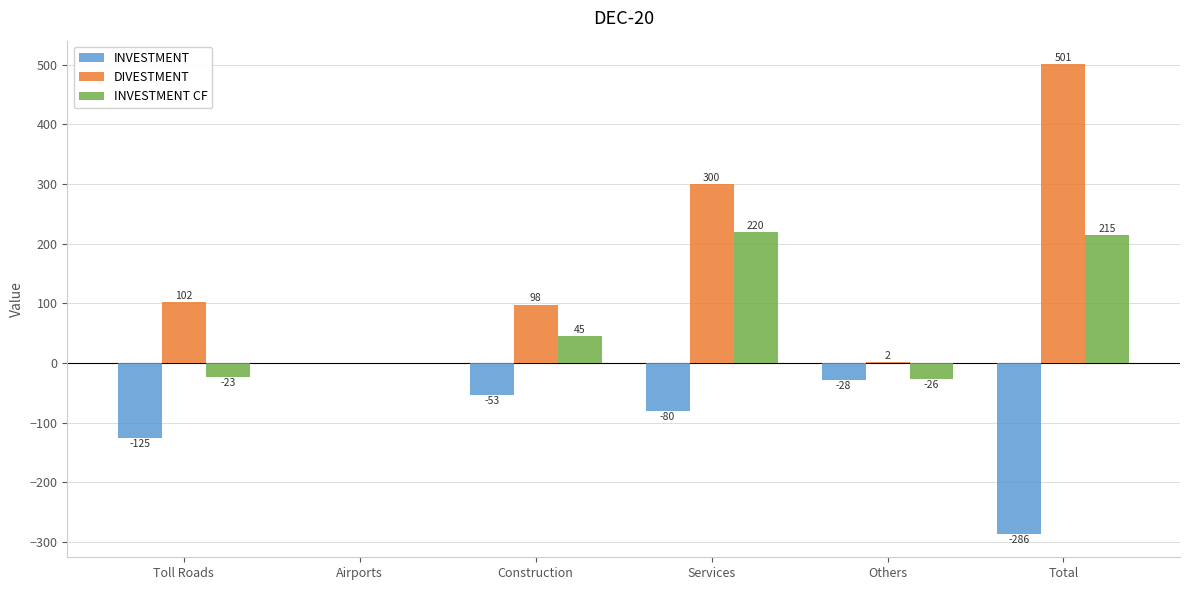

Where is INVESTMENT nearest to the value -143?

Toll Roads